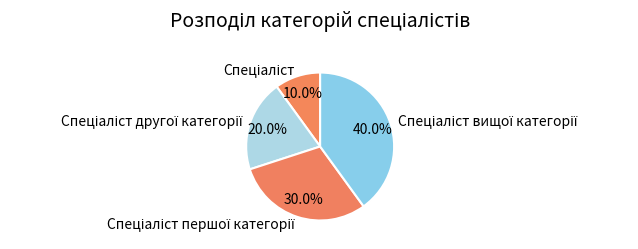

Is there a majority slice in this chart?

No